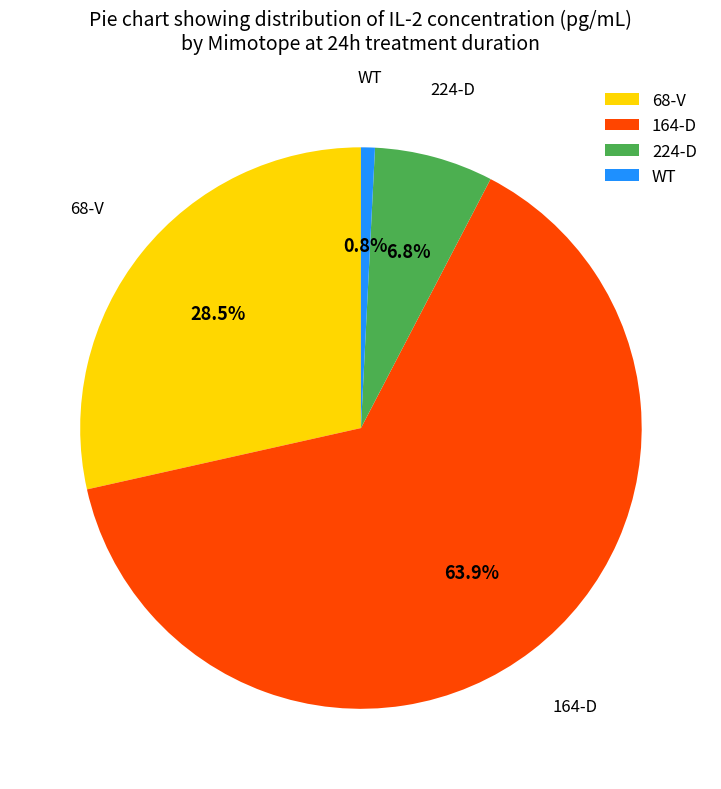

Is there a majority slice in this chart?

Yes